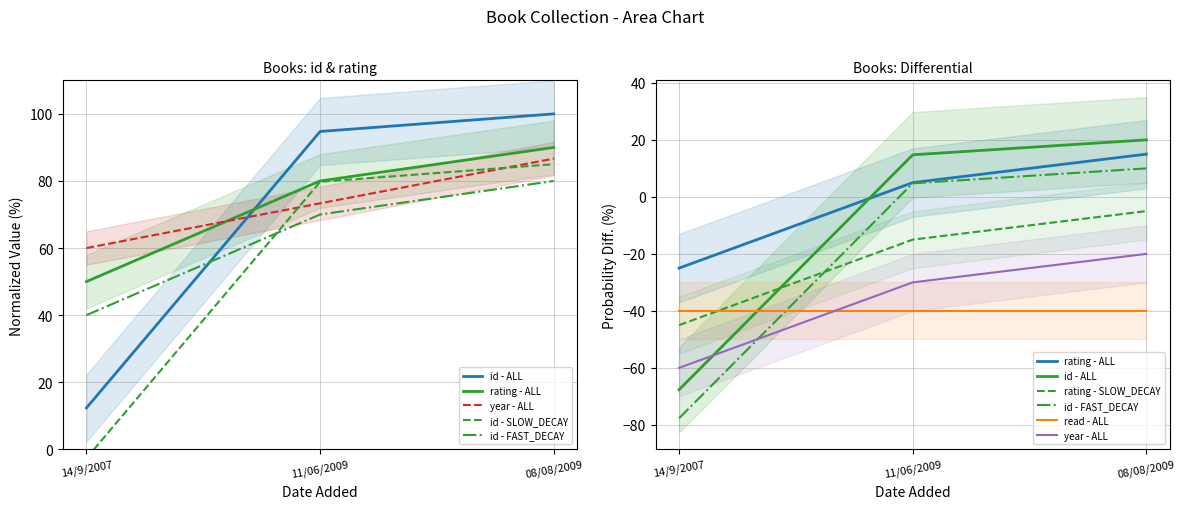

What is the sum of the year values at 14/9/2007 and 08/08/2009?

146.7